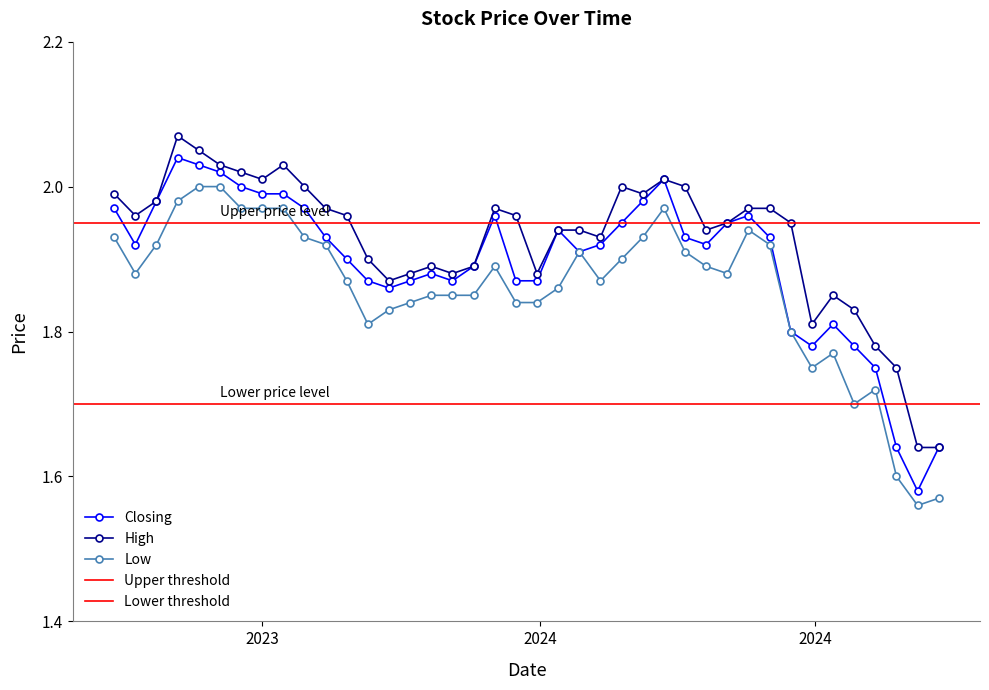

True or false: Low and High intersect in this chart.

False